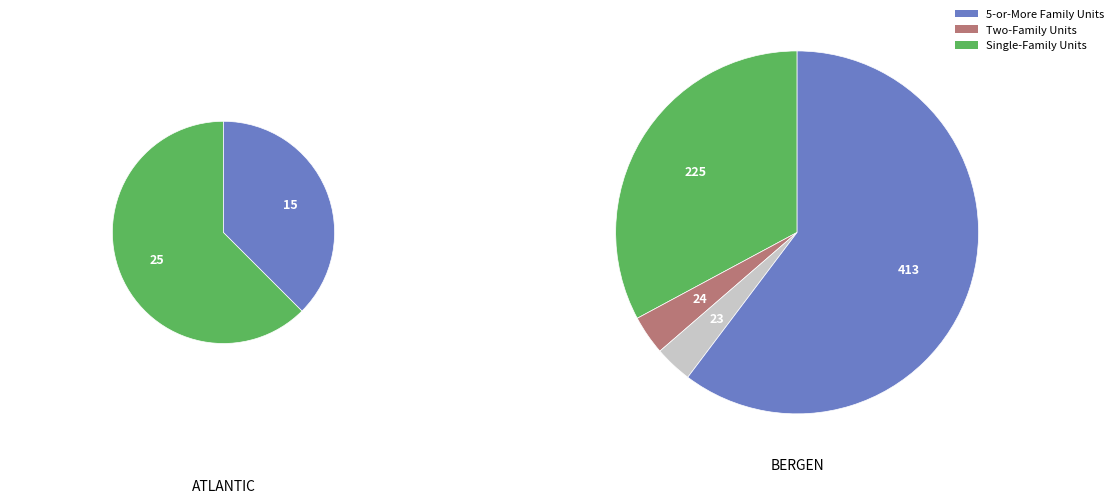

True or false: HAMILTON accounts for 1% of the total.

False